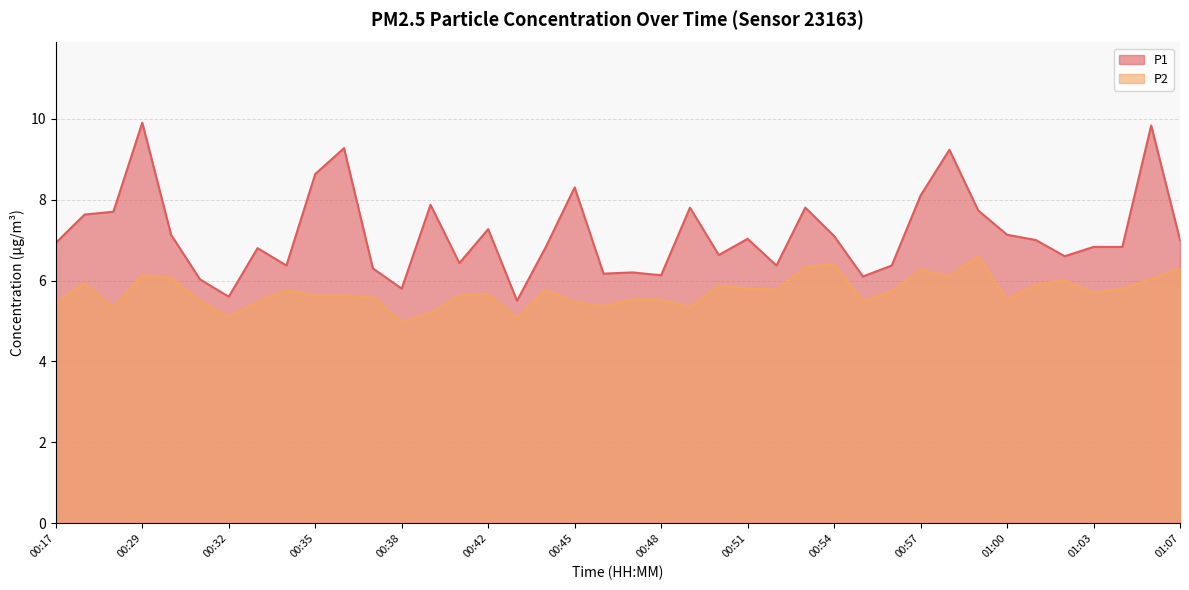

What is the greatest value displayed?

9.9